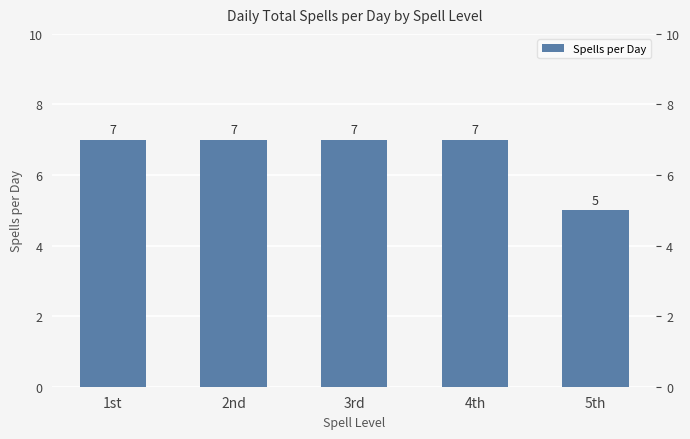

The value at 5th is 9. True or false?

False